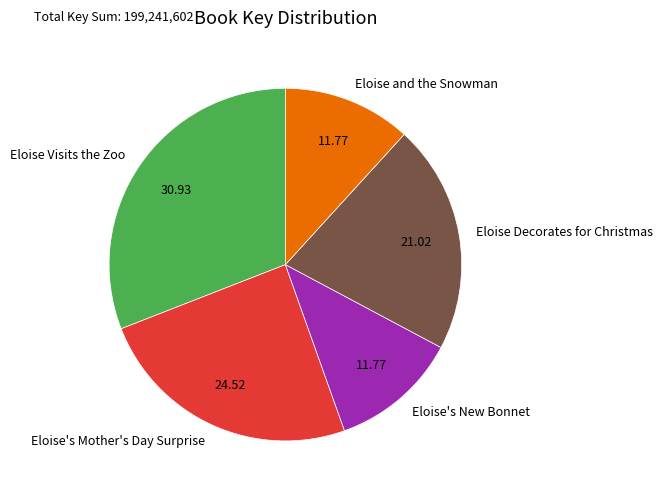

Is there any slice that represents more than half of the pie?

No